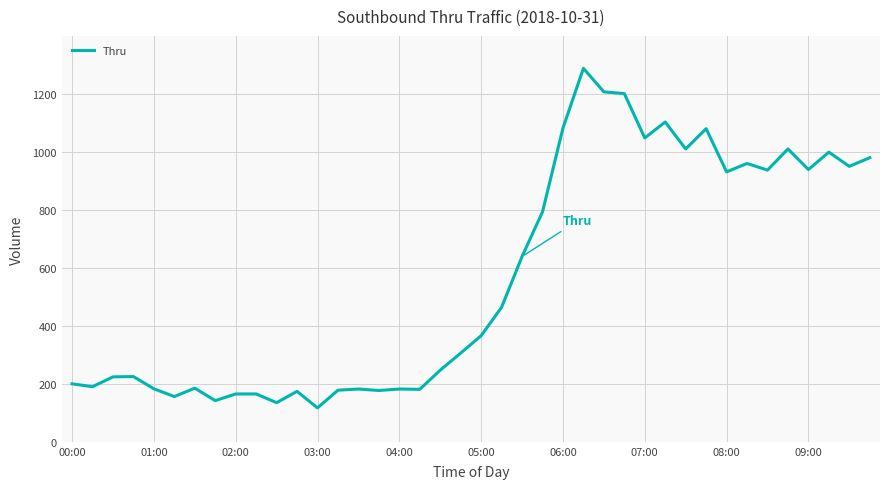

What is the minimum value shown in the chart?

117